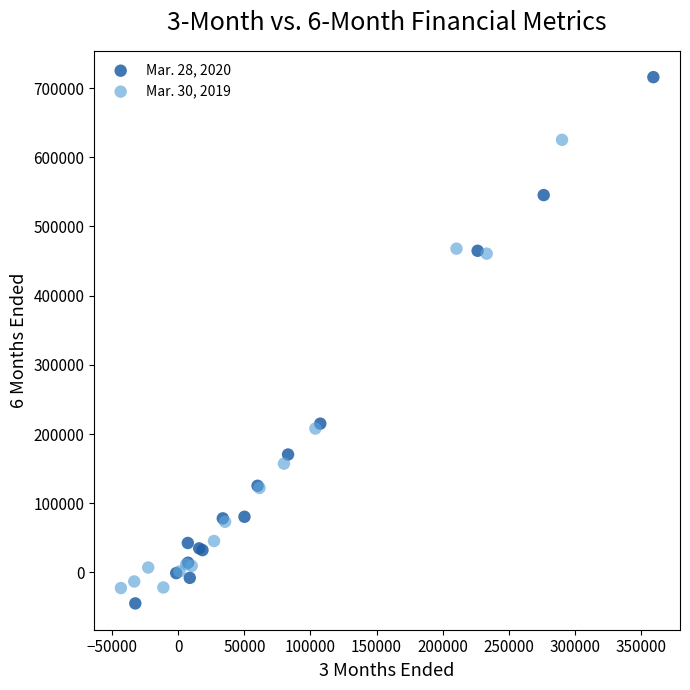

Which series has the widest spread of Y values?

Mar. 28, 2020